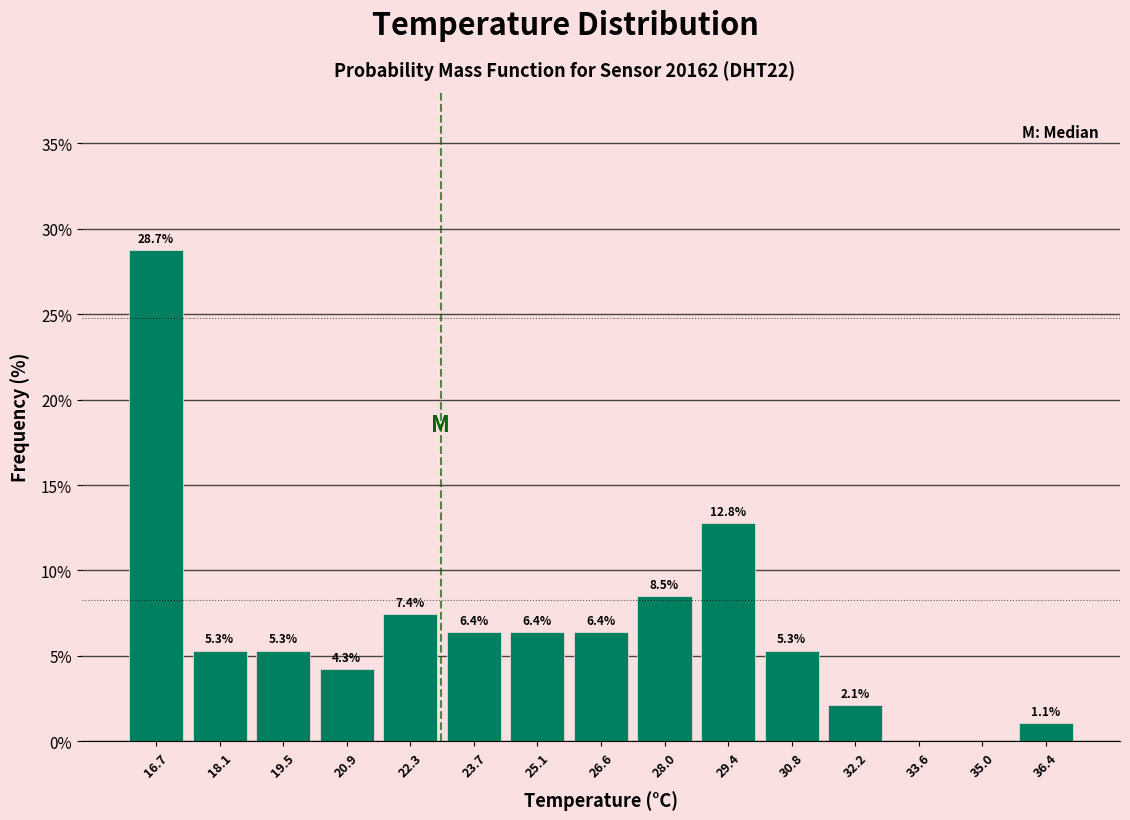

Over which range of the x-axis is the bar tallest?

16.0 to 17.4